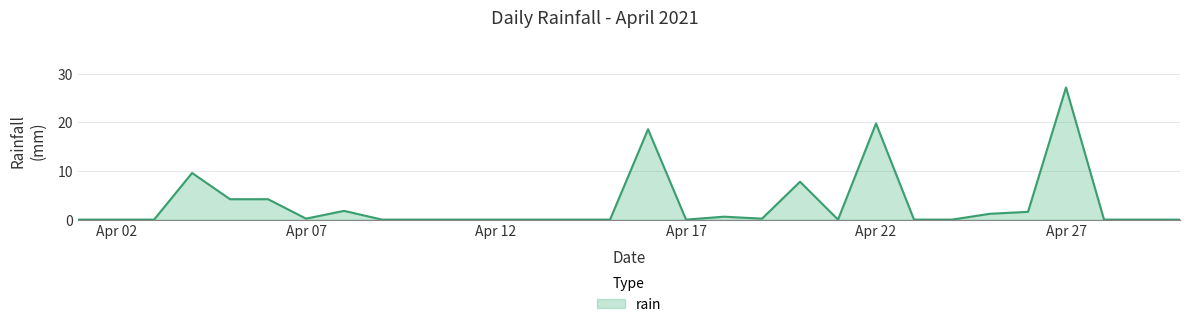

How many lines are shown in the chart?

1